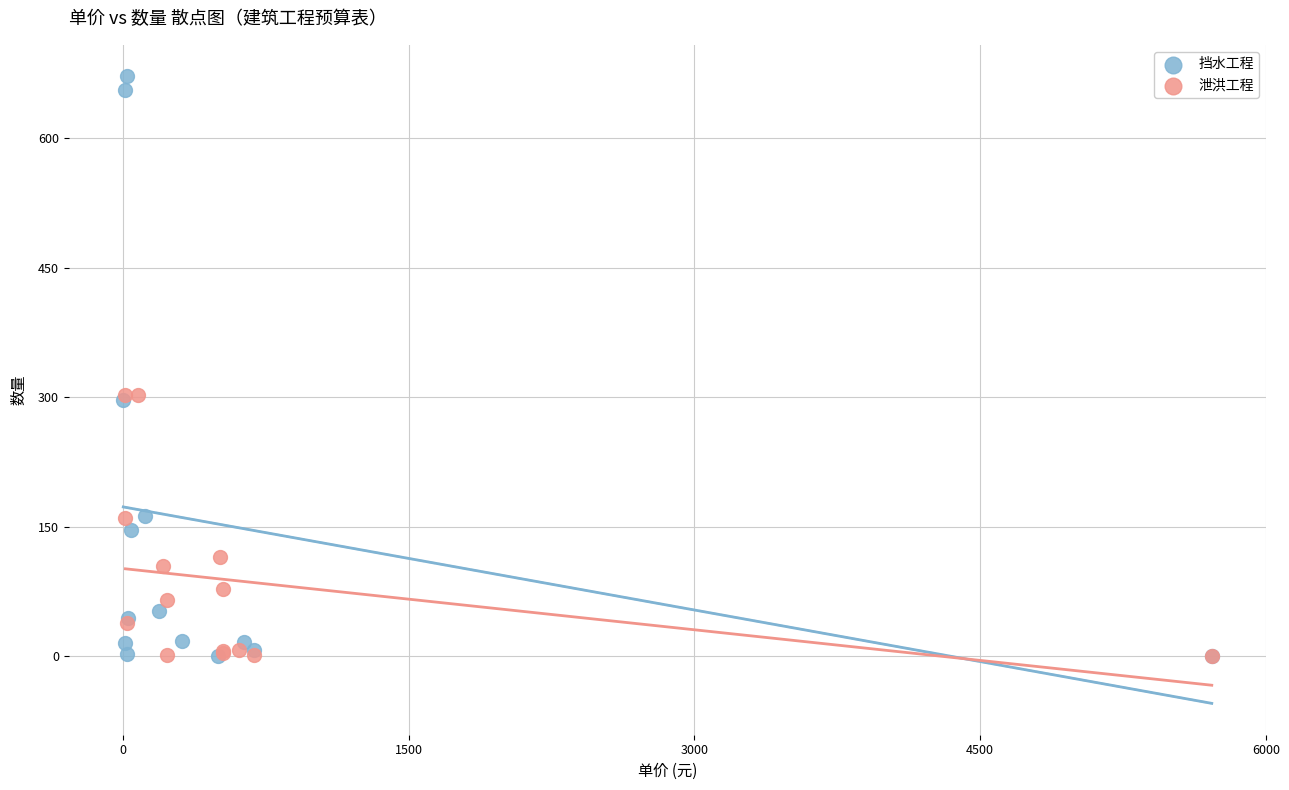

Which series has the widest spread of Y values?

挡水工程